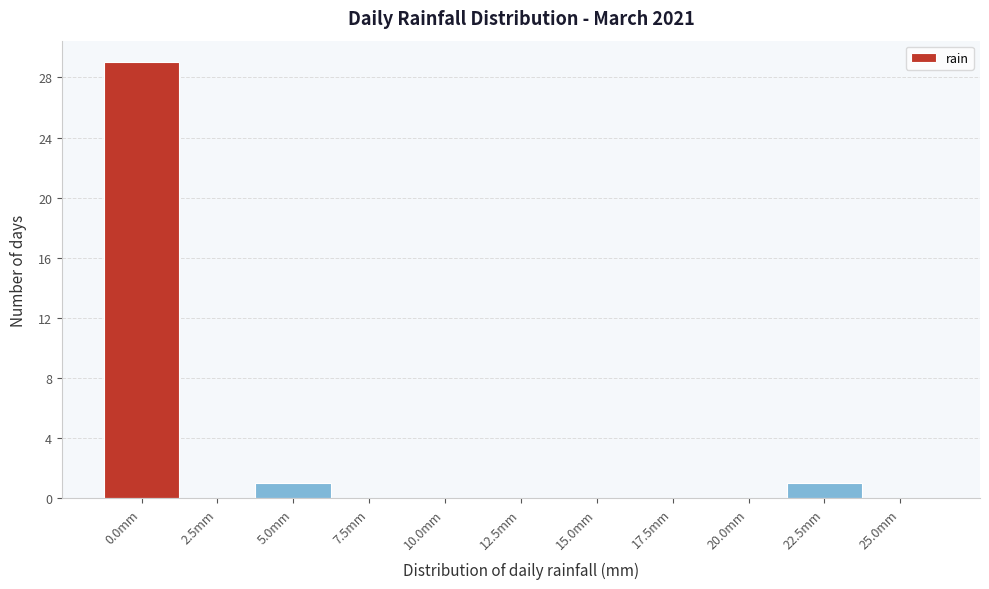

Reading left to right, what are all the values shown in this chart?

0.0mm=29	2.5mm=0	5.0mm=1	7.5mm=0	10.0mm=0	12.5mm=0	15.0mm=0	17.5mm=0	20.0mm=0	22.5mm=1	25.0mm=0